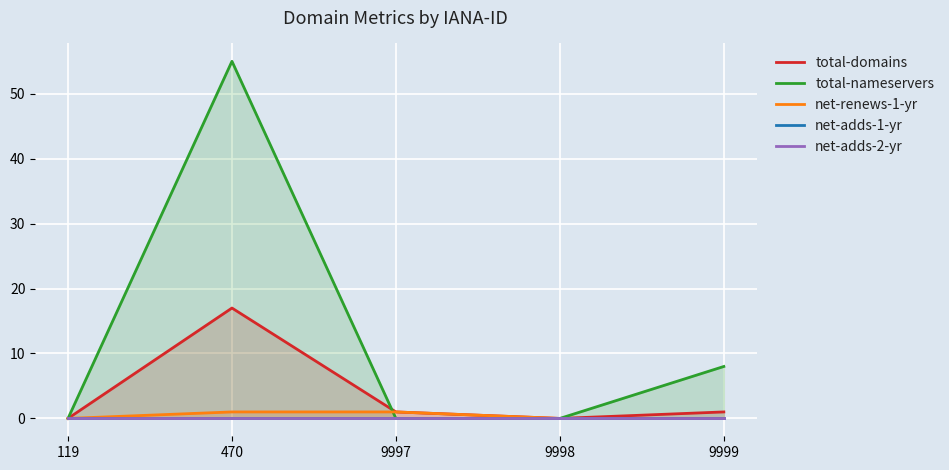

What is the difference between the maximum and minimum values in the net-renews-1-yr series?

1